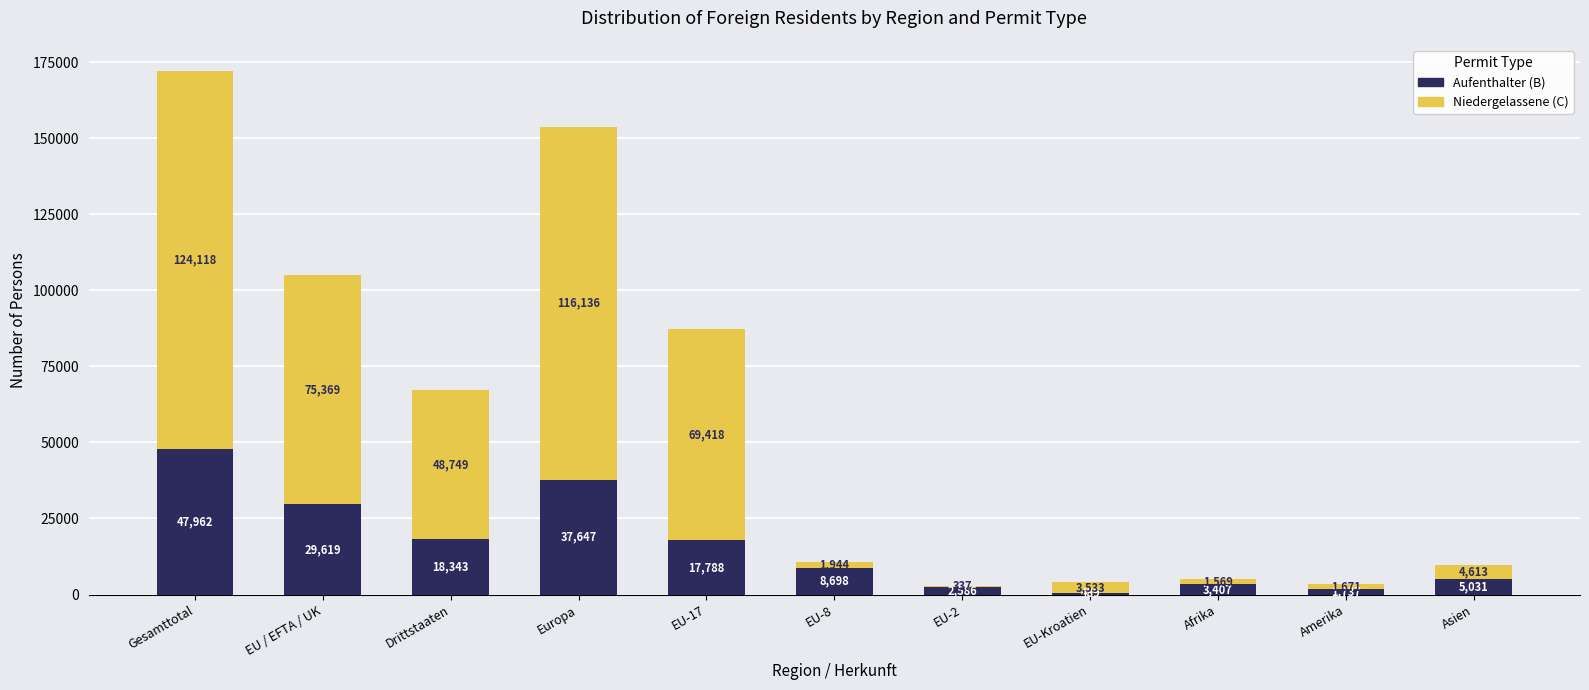

At which label is Aufenthalter (B) closest to 24225?

EU / EFTA / UK